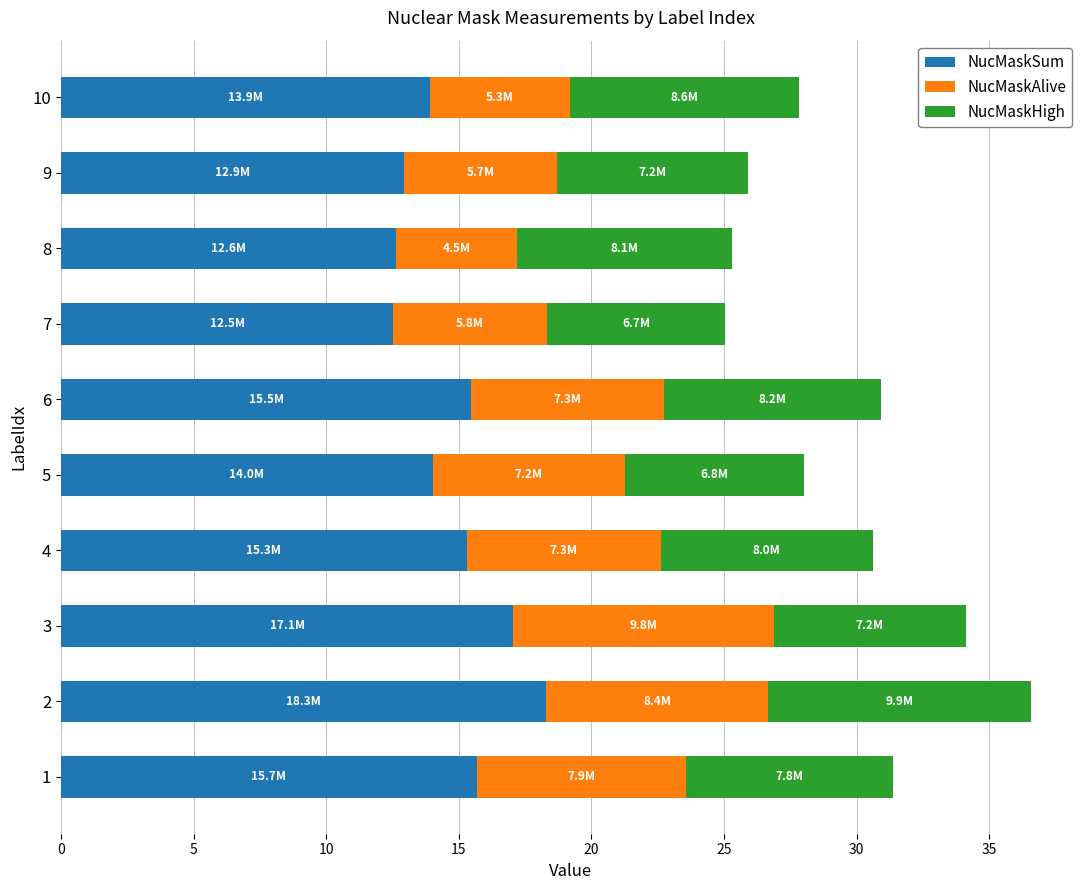

What is the lowest value of the NucMaskSum series?

12.5